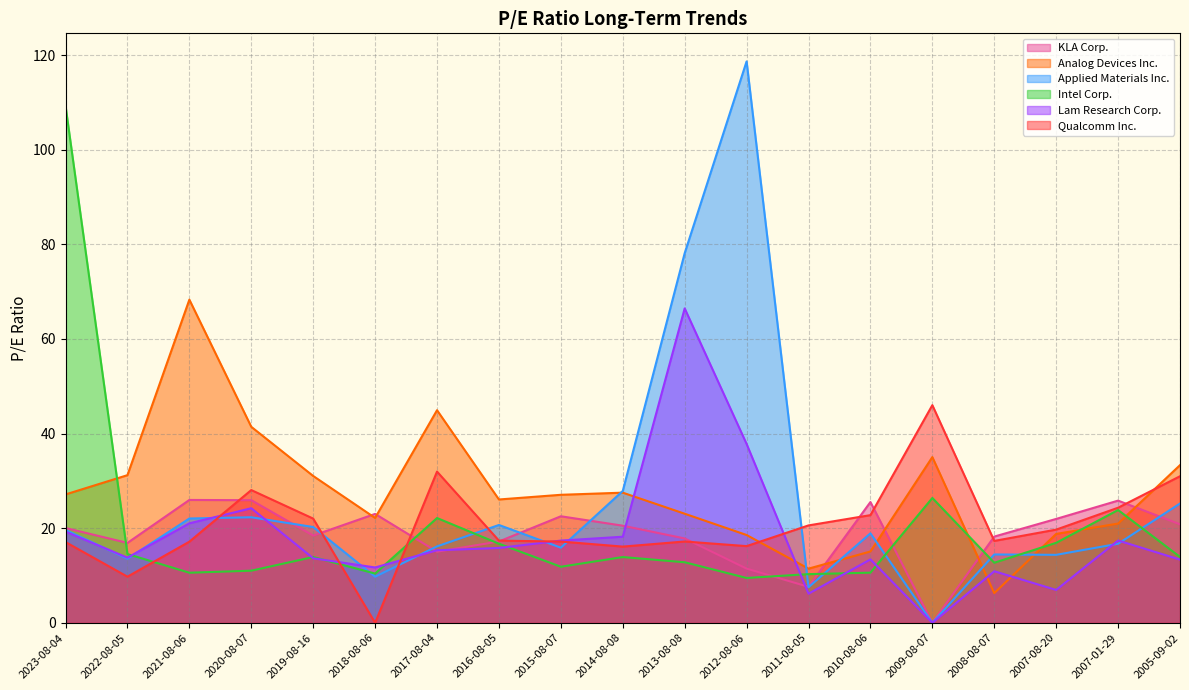

Rank the series at 2010-08-06 from highest to lowest value.

KLA Corp., Qualcomm Inc., Applied Materials Inc., Analog Devices Inc., Lam Research Corp., Intel Corp.